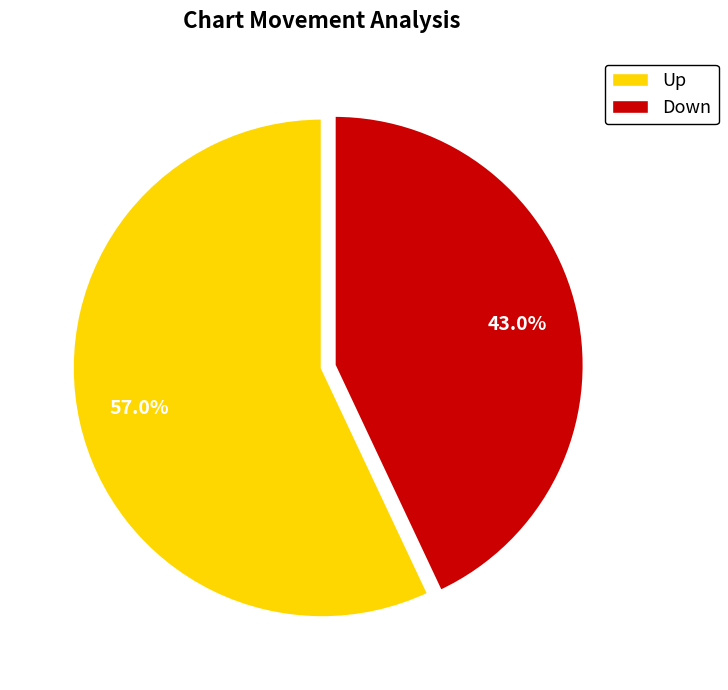

Which category has the smallest portion of the pie?

Down